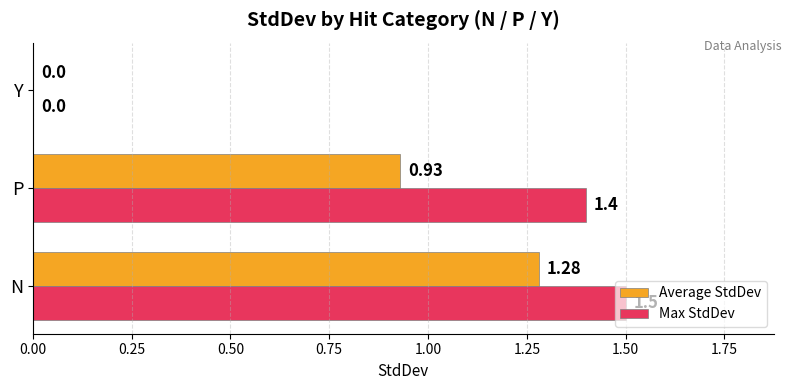

Between N and P, which series saw the biggest shift?

Average StdDev